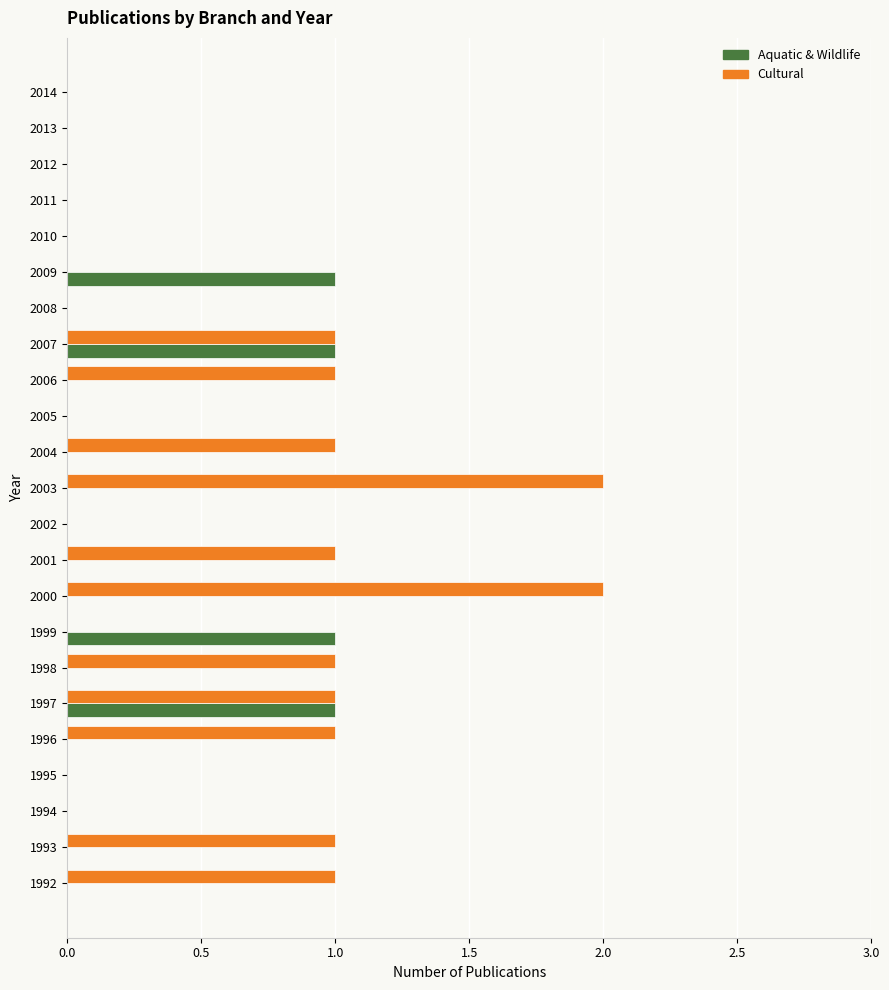

What is the sum of all Cultural values?

13